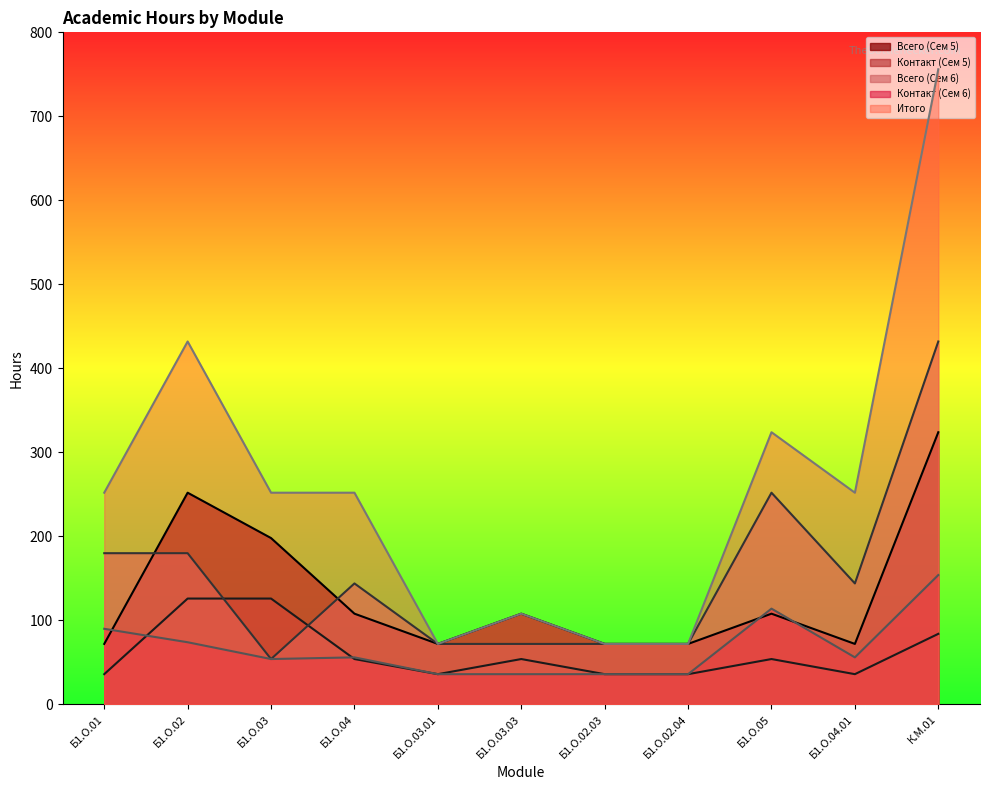

Is it true that Контакт (Сем 6) equals 76 at К.М.01?

False